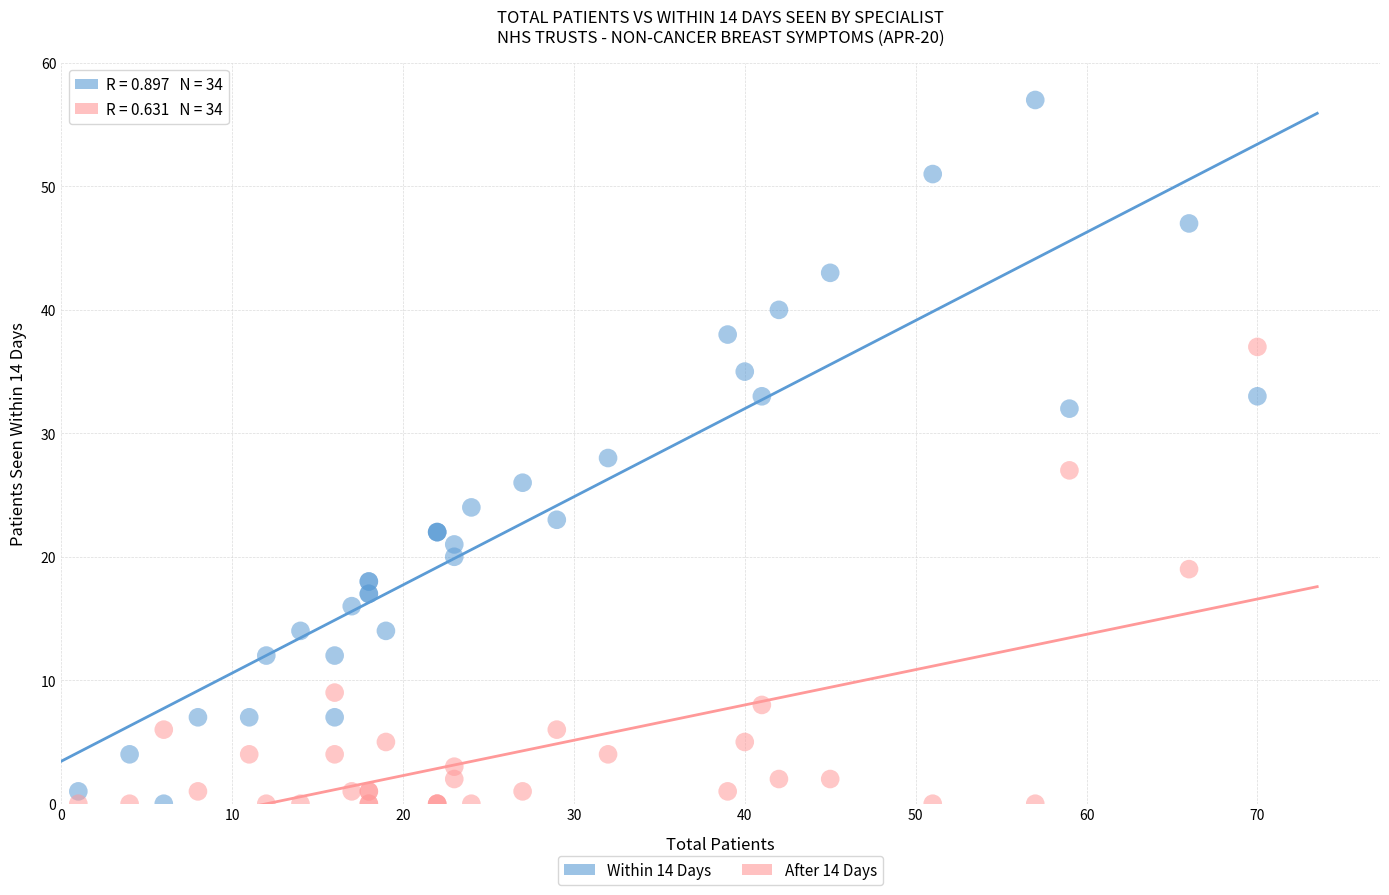

Which series contains the highest Y value?

Within 14 Days